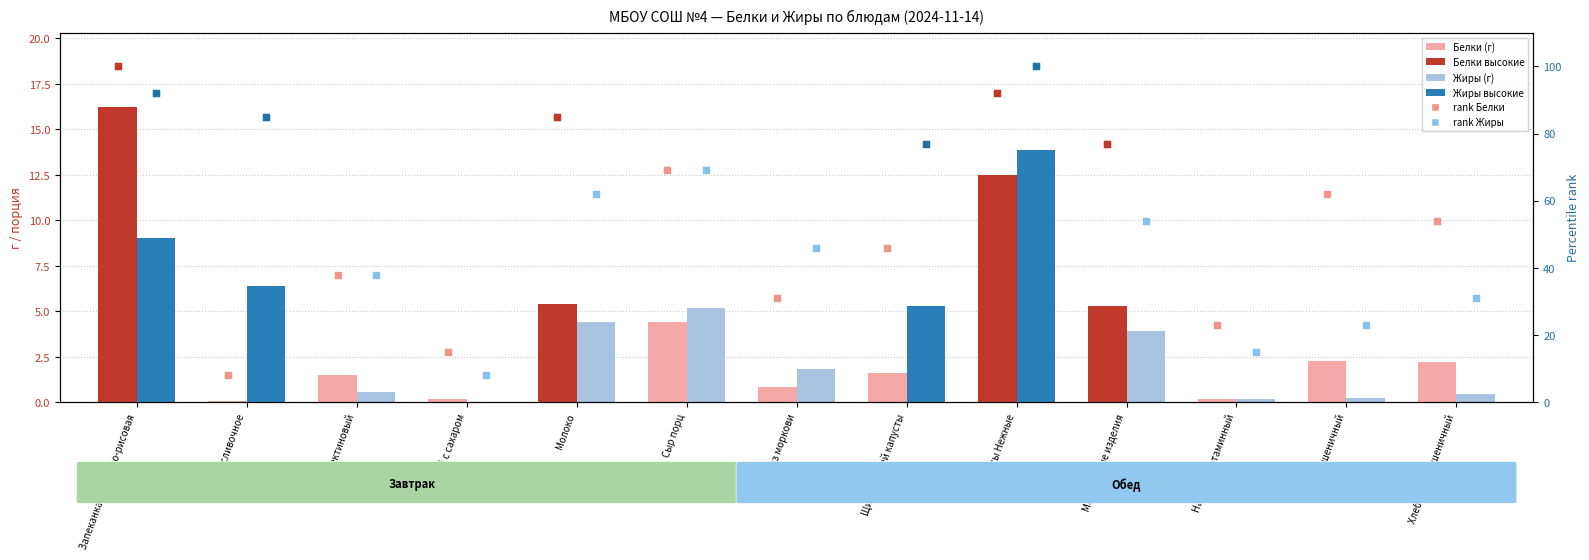

Which series has the largest Y range (max minus min)?

rank Белки (absent)